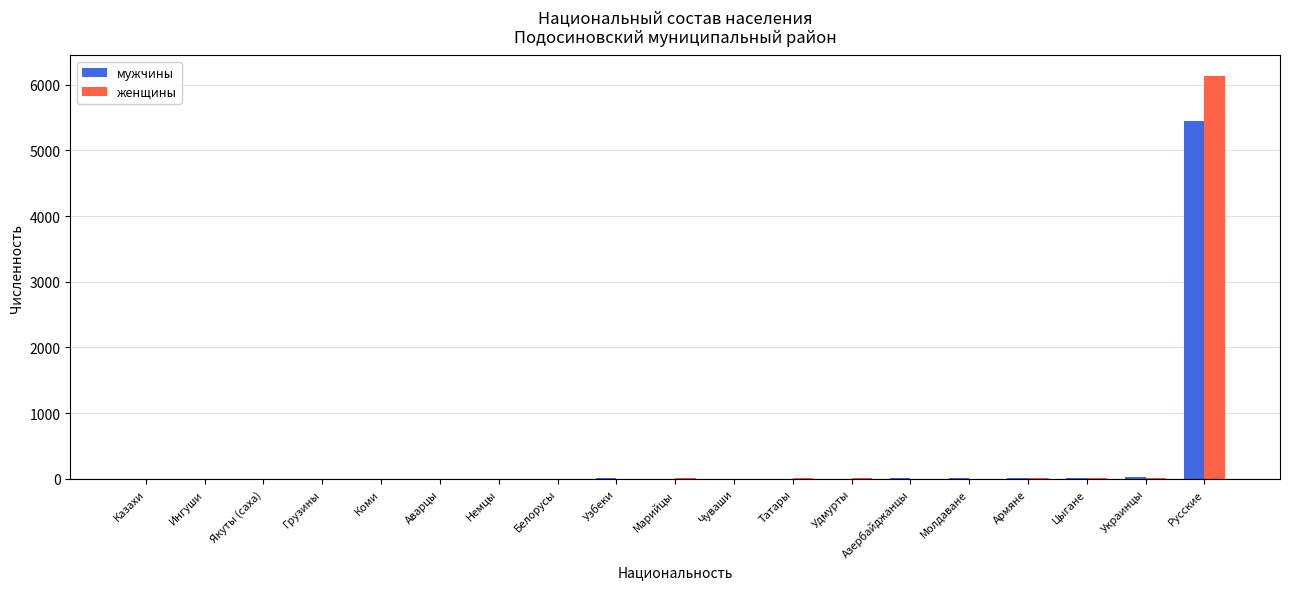

What is the sum of all мужчины values?

5570